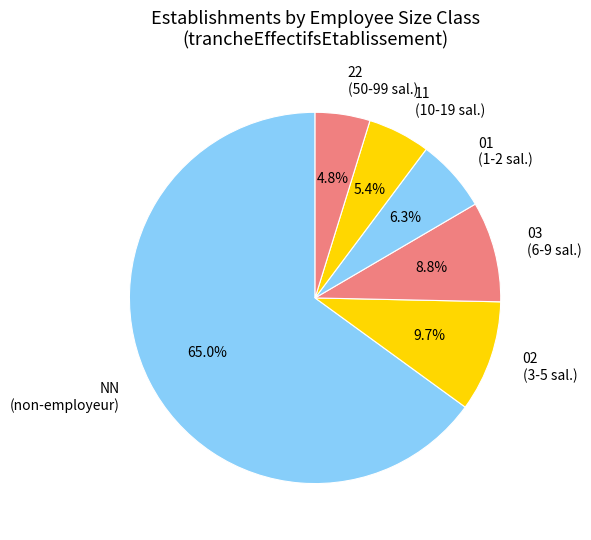

Which slice is the smallest?

22 (50-99 sal.)